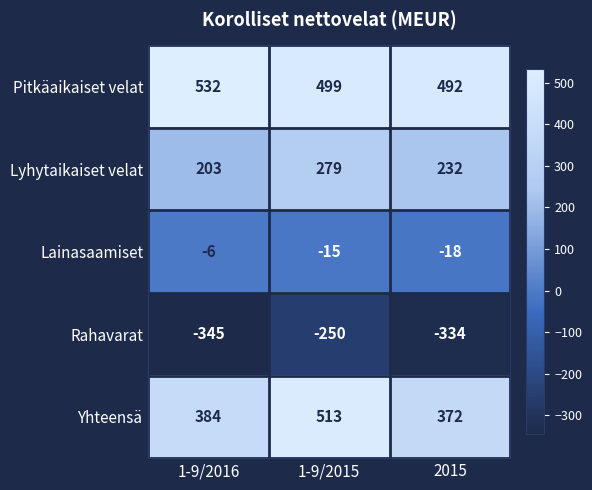

Reading left to right, transcribe all the data shown in this chart.

Pitkäaikaiset velat: 1-9/2016=532	1-9/2015=499	2015=492
Lyhytaikaiset velat: 1-9/2016=203	1-9/2015=279	2015=232
Lainasaamiset: 1-9/2016=-6	1-9/2015=-15	2015=-18
Rahavarat: 1-9/2016=-345	1-9/2015=-250	2015=-334
Yhteensä: 1-9/2016=384	1-9/2015=513	2015=372